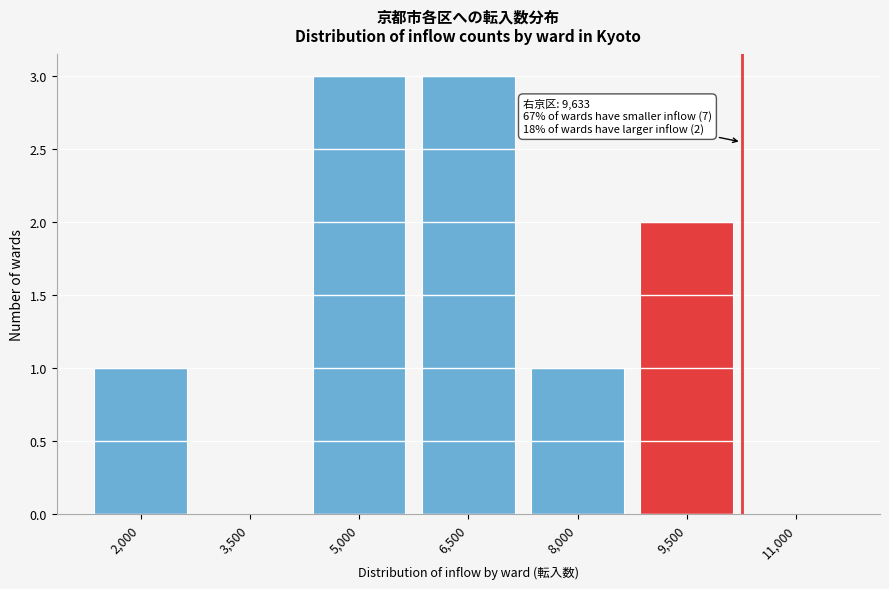

Reading right to left, transcribe all the data shown in this chart.

11,000=0	9,500=2	8,000=1	6,500=3	5,000=3	3,500=0	2,000=1